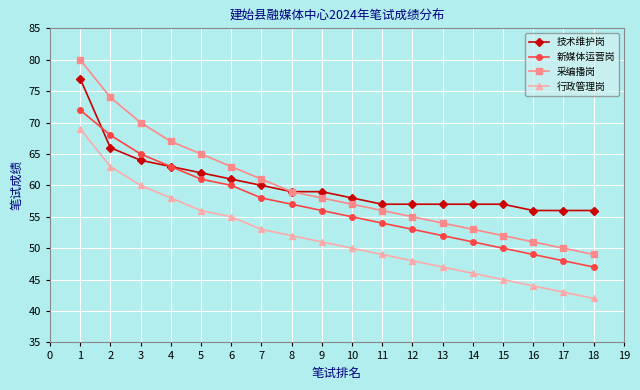

What are all the series names shown in the legend?

技术维护岗, 新媒体运营岗, 采编播岗, 行政管理岗